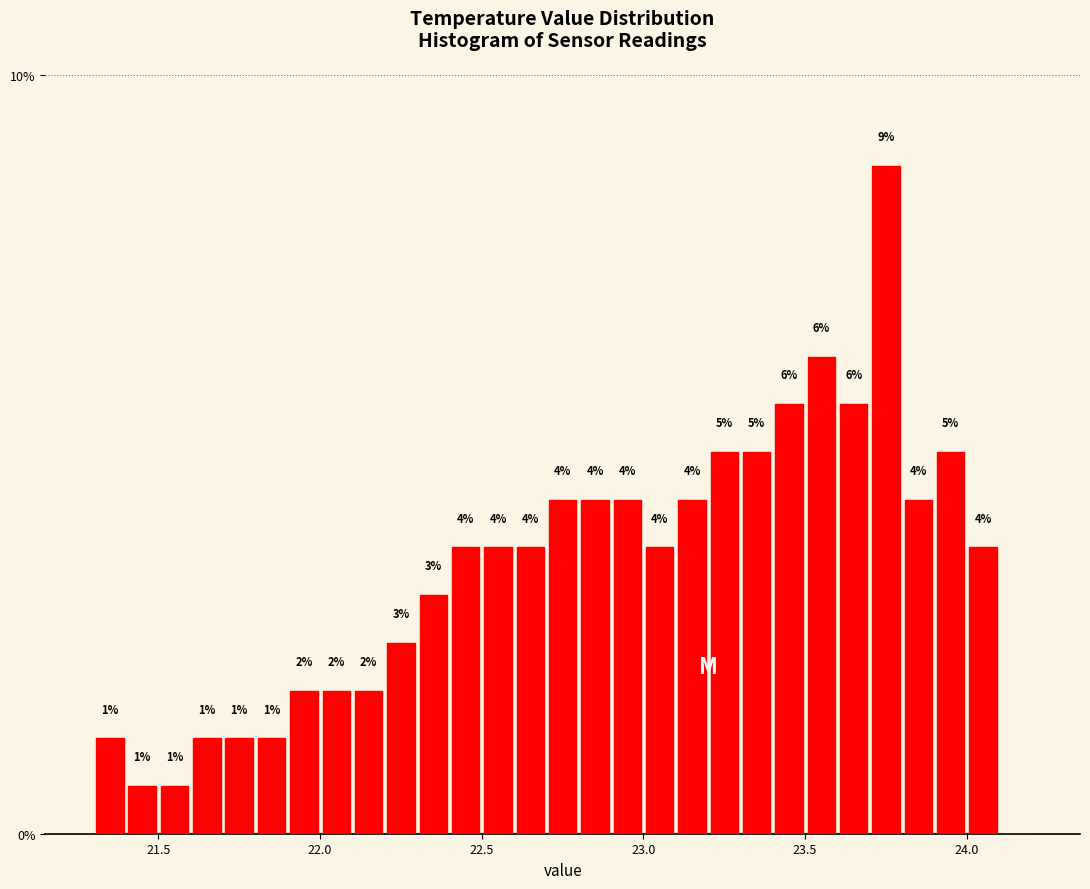

Around what value on the x-axis is the tallest bar? Give the approximate position of its centre, as read against the axis.

23.75